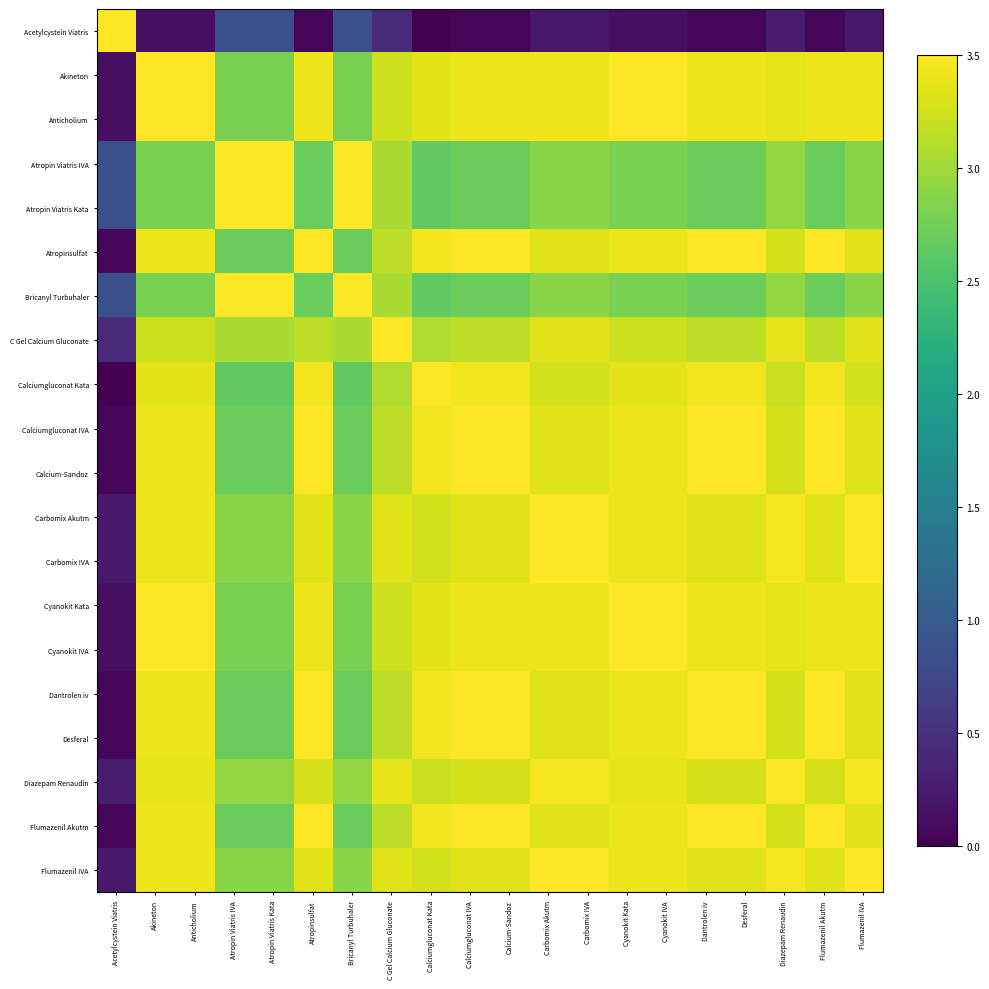

How many series are shown in this chart?

20